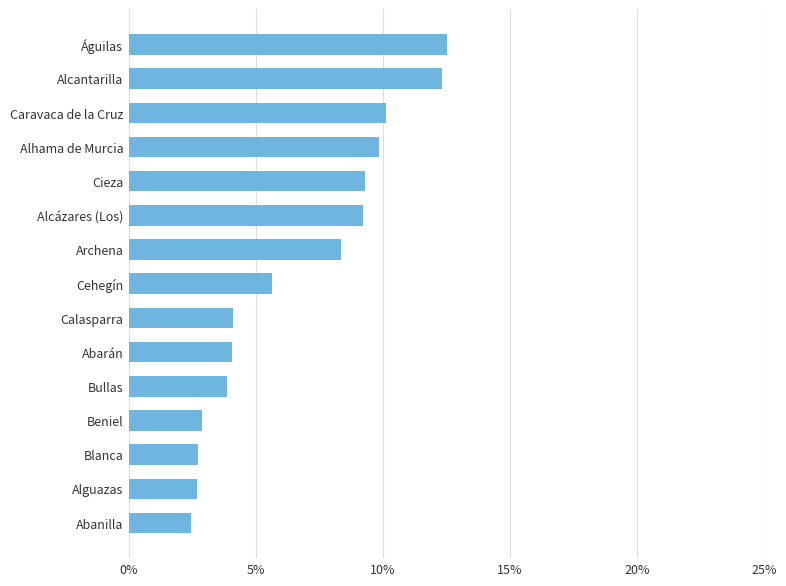

Are the bars horizontal?

Yes